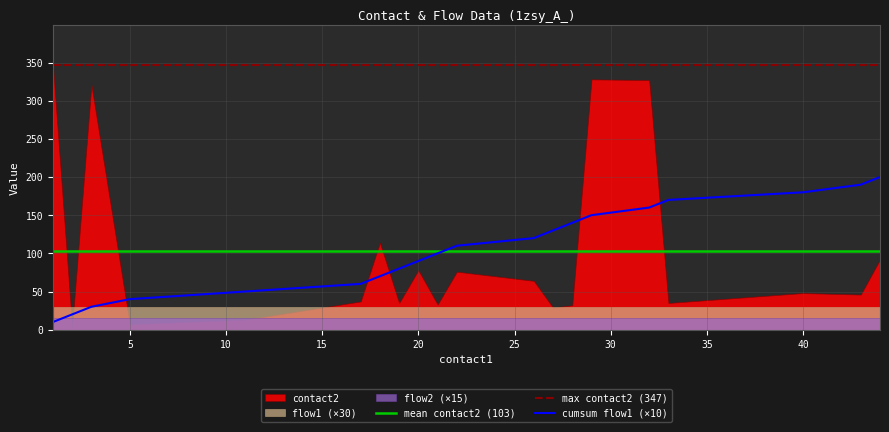

In contact2, how many points are higher than both neighbors (excluding endpoints)?

6